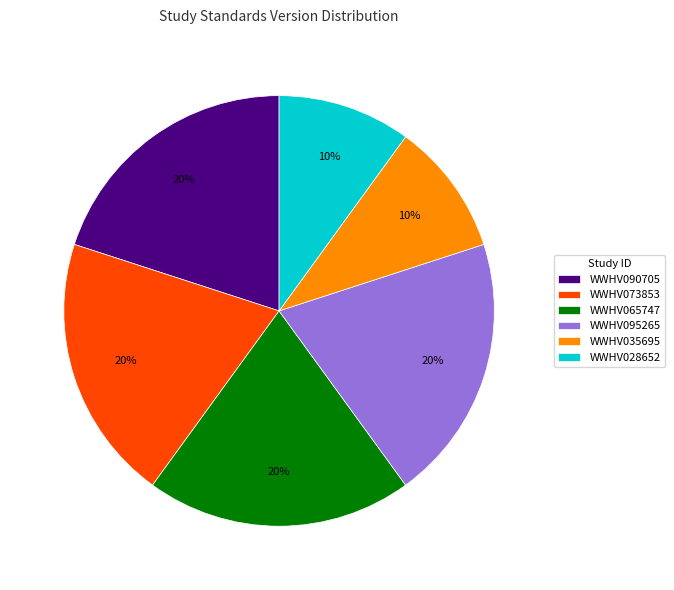

Combined, do WWHV095265 and WWHV028652 account for over 50%?

No